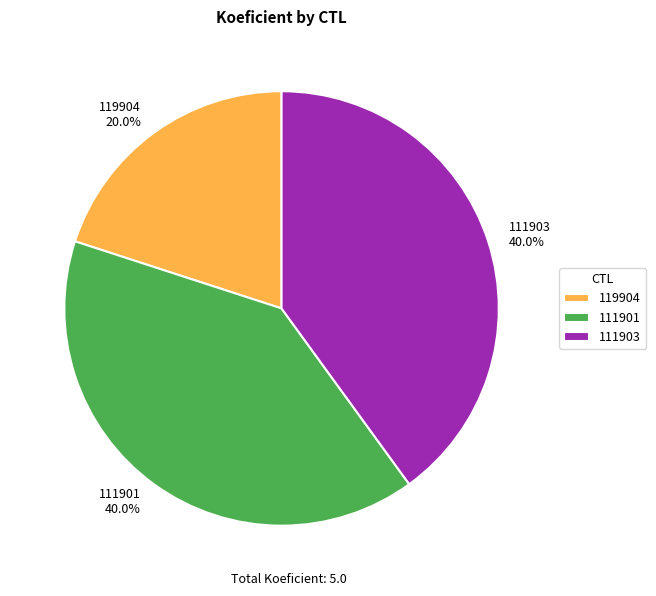

Is there a majority slice in this chart?

No